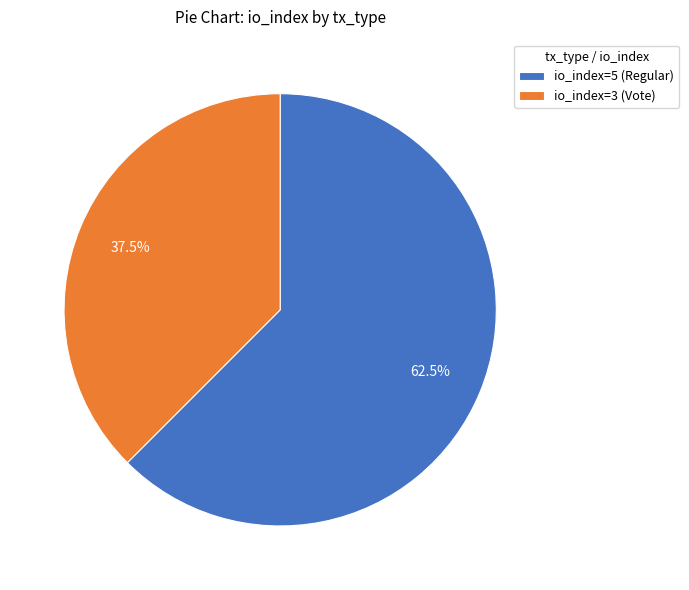

What is the largest slice in the pie chart?

io_index=5 (Regular)